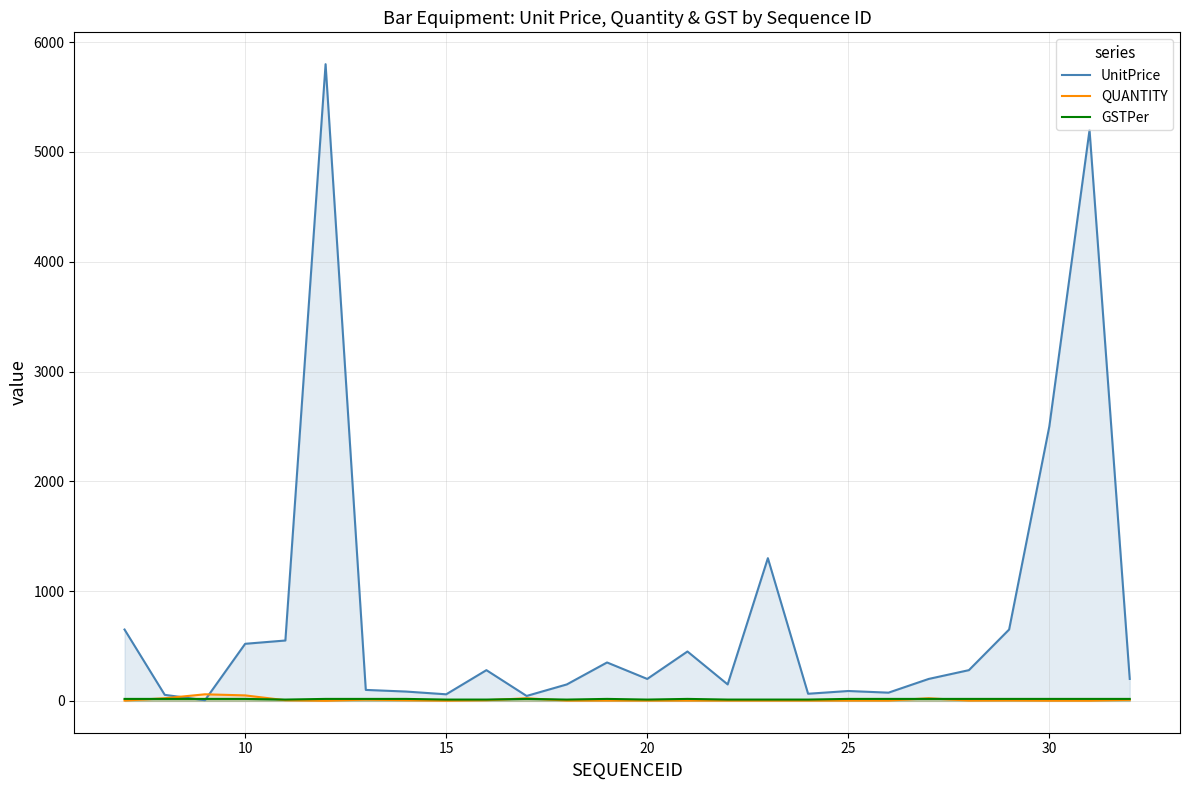

How many lines are shown in the chart?

3